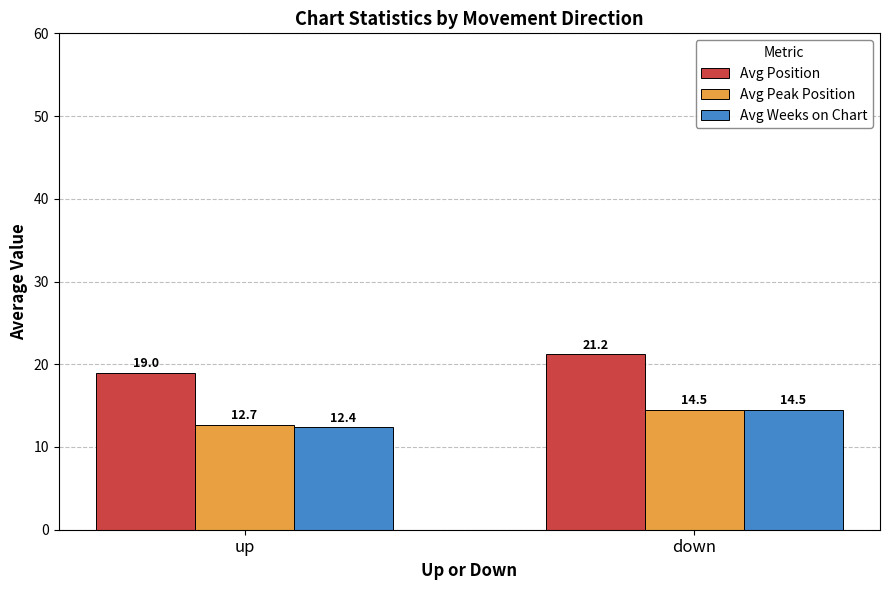

What value does the Avg Position series have at down?

21.2